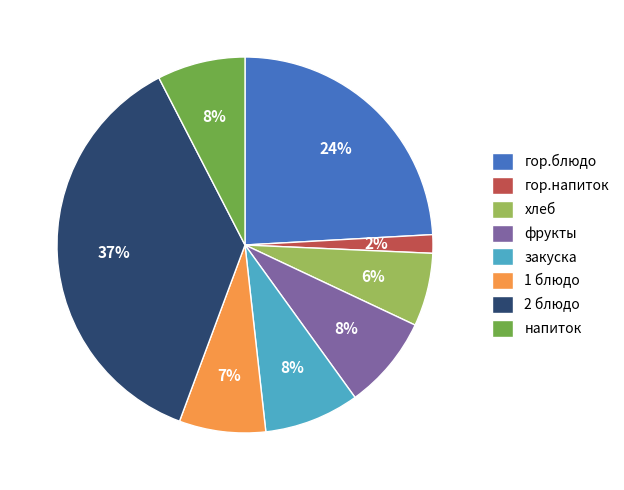

Does 1 блюдо represent more than half of the total?

No